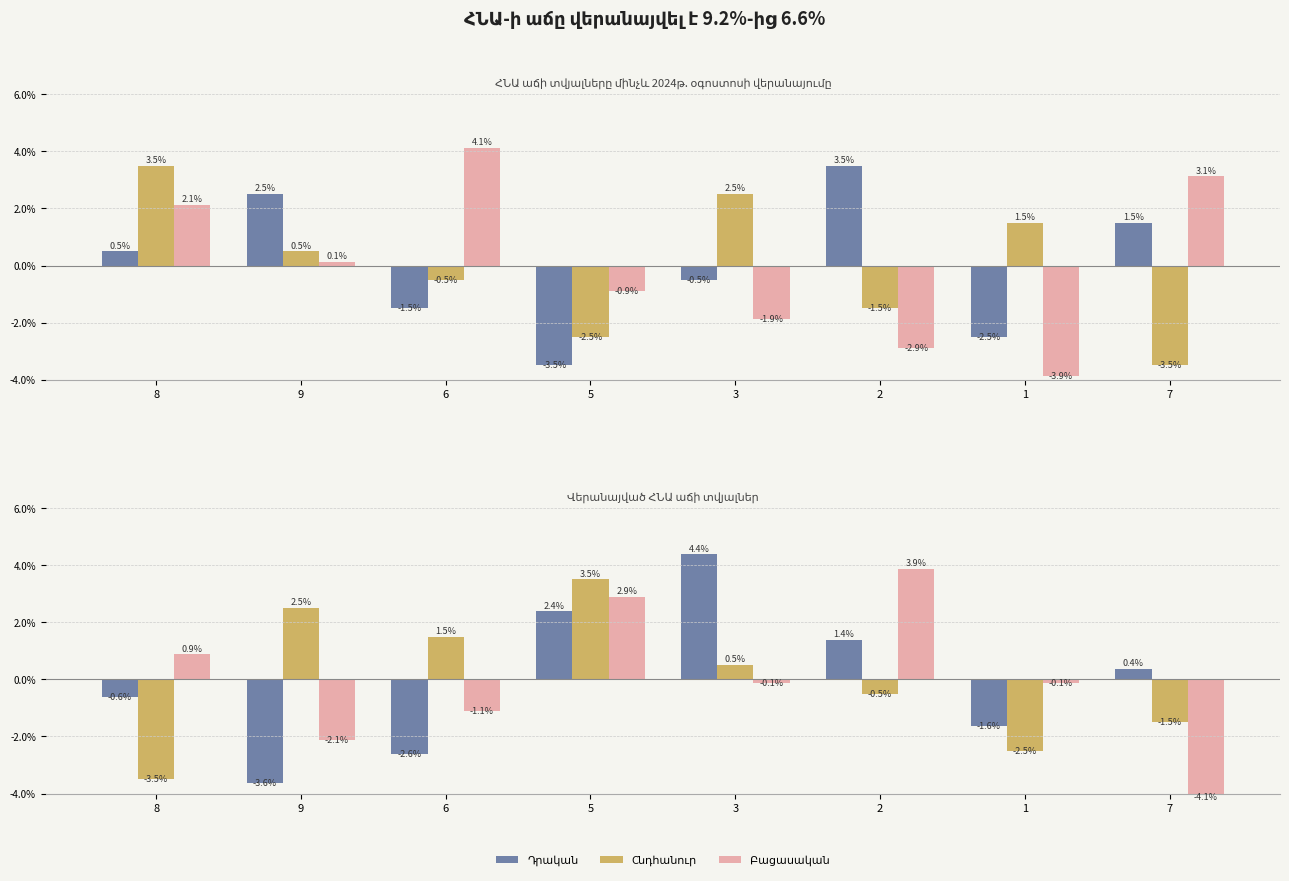

At which label is Բացասական closest to 0?

3